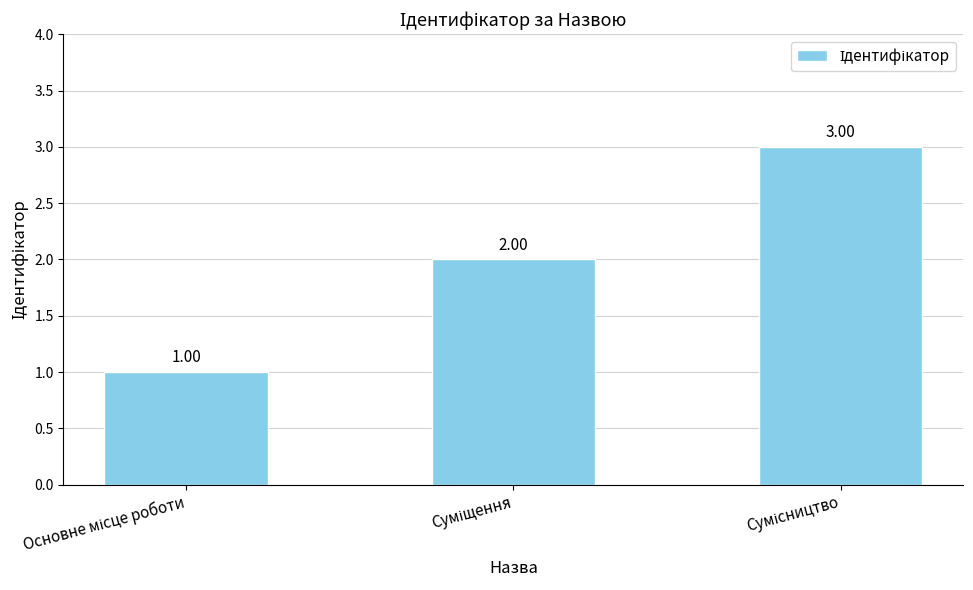

True or false: the data shows 2 at Суміщення.

True